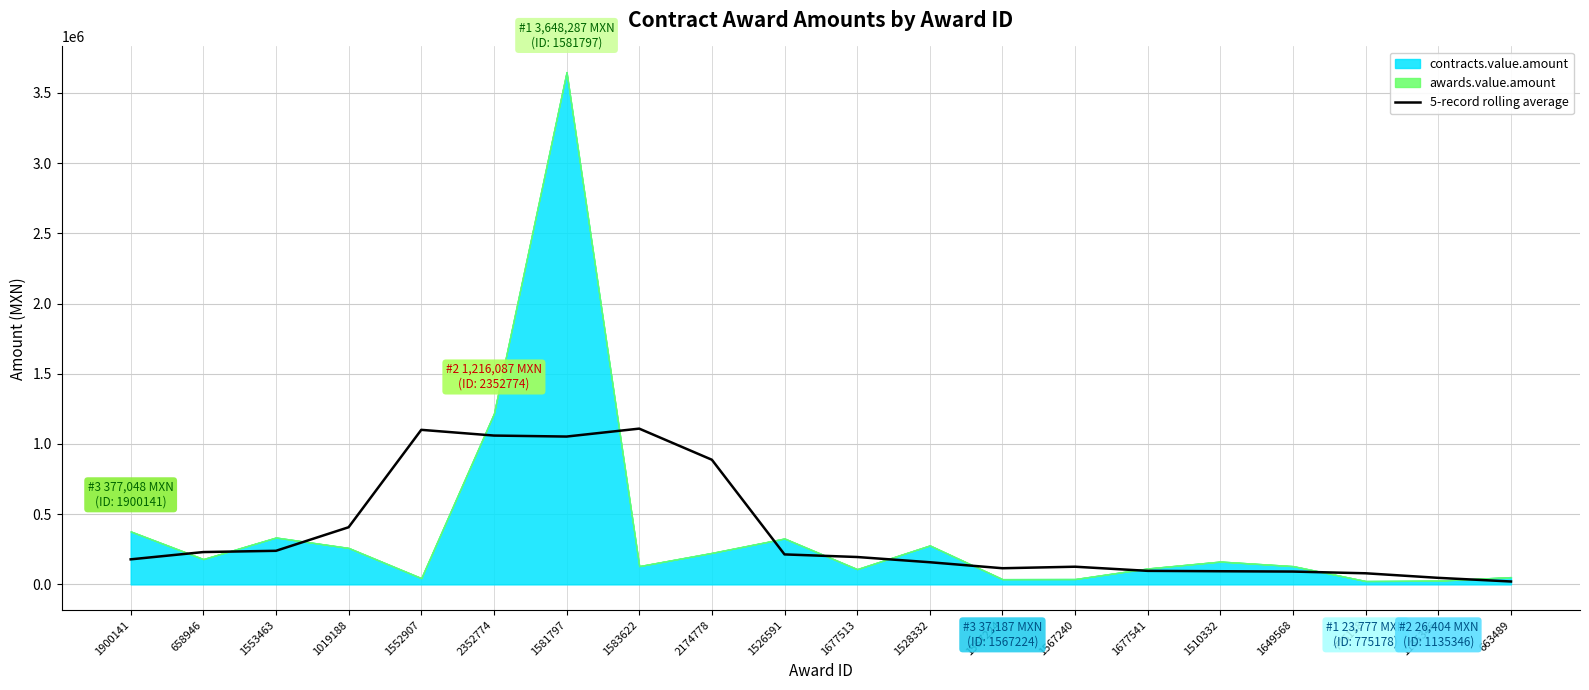

Which has a higher value, 1553463 or 1567224?

1553463